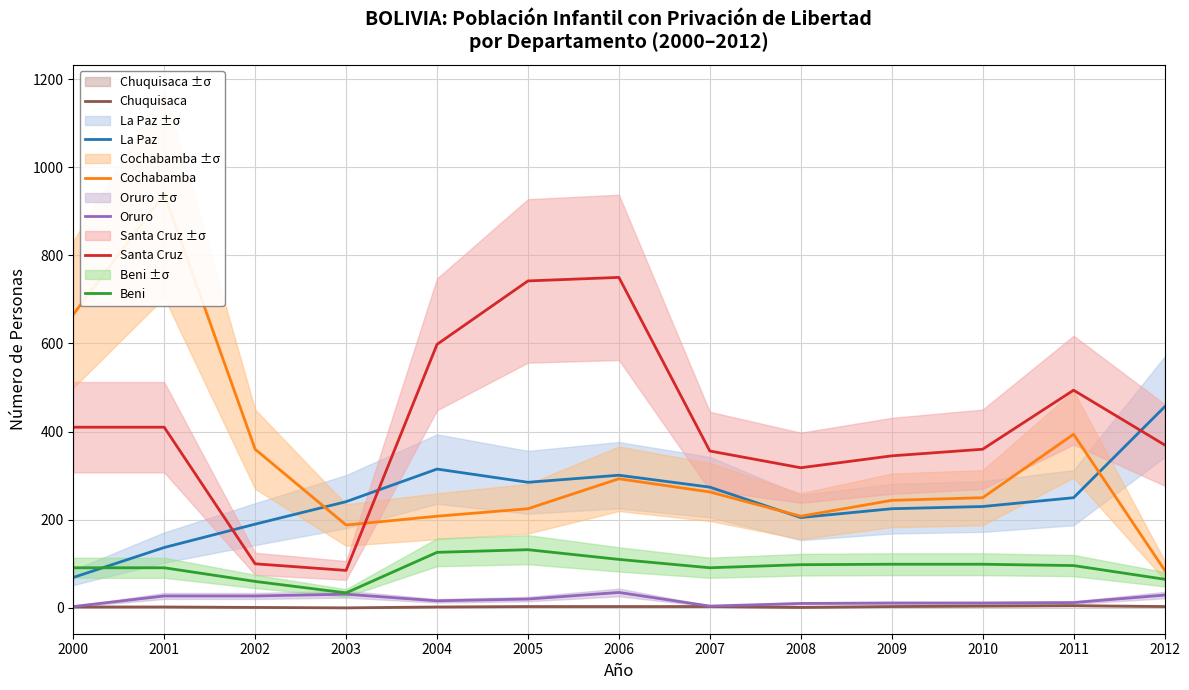

True or false: Beni has a value of 58 at 2003.

False